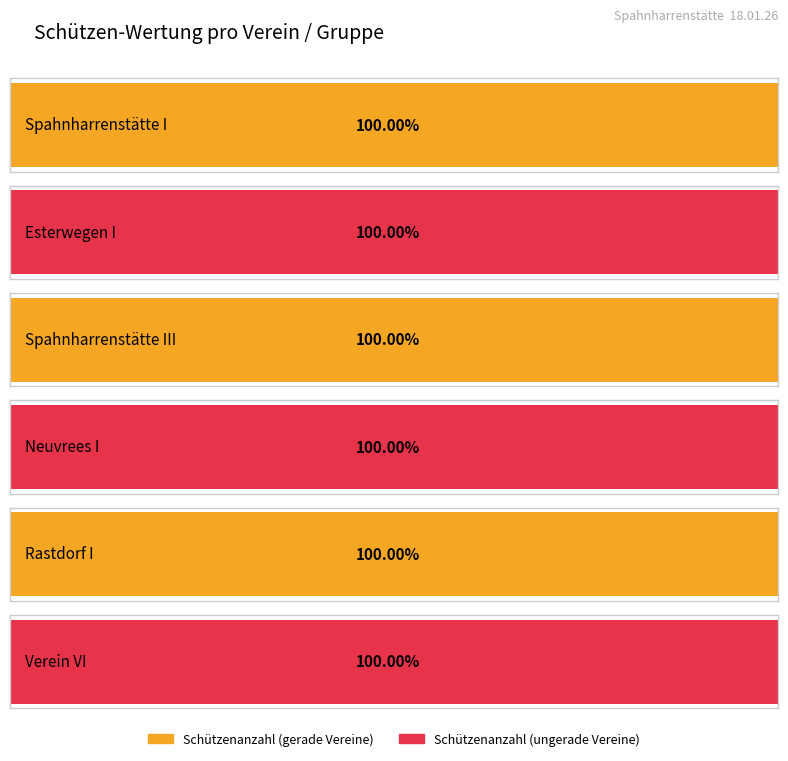

How many data points does each series have?

6